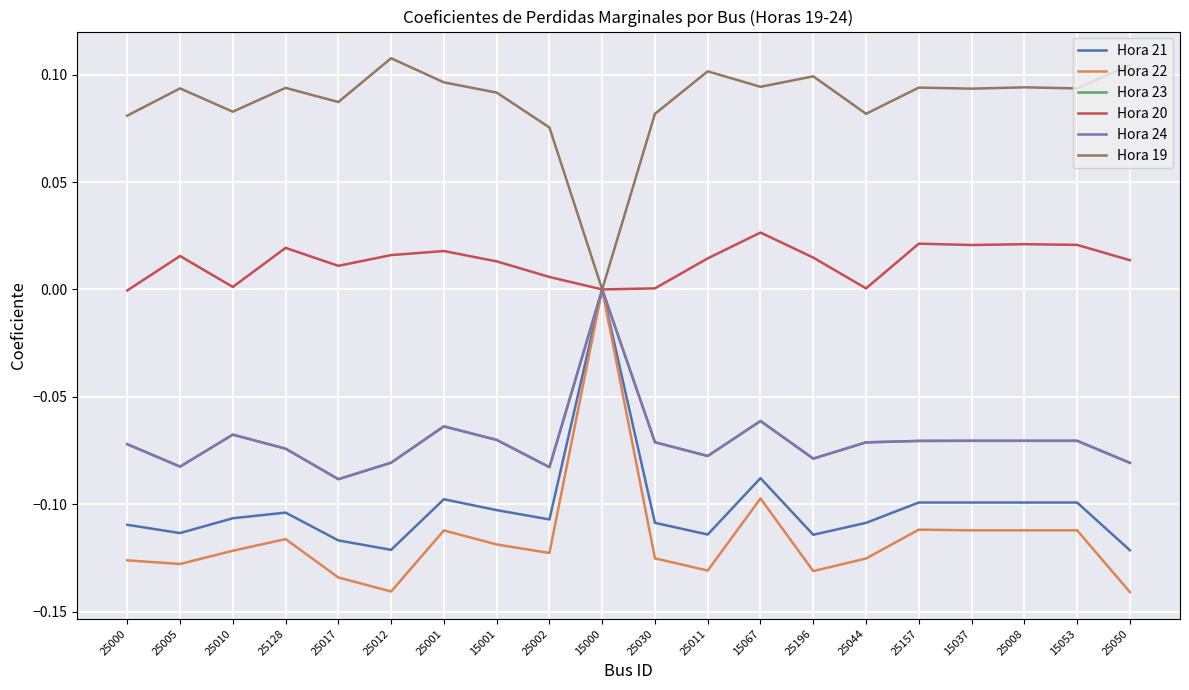

What is the difference between the Hora 19 values at 25011 and 15000?

0.1